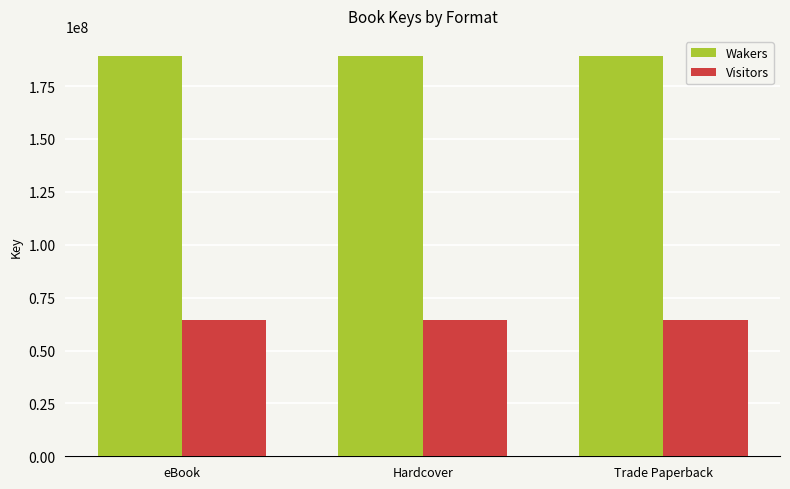

Is the value of Visitors at Trade Paperback greater than the value of Wakers at Hardcover?

No